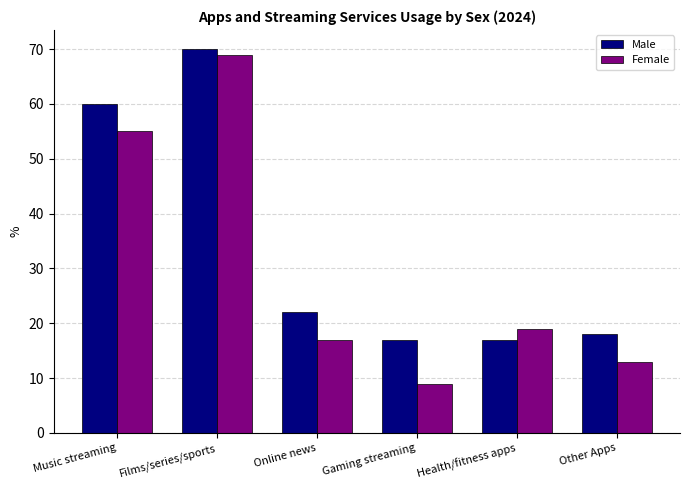

What is the difference between the Male values at Music streaming and Gaming streaming?

43